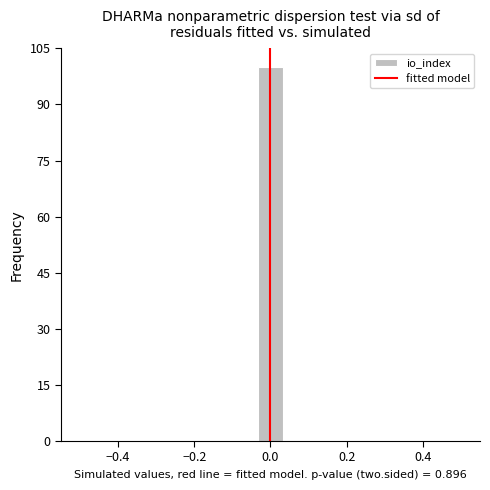

Read against the x-axis, roughly where is the centre of the tallest bar?

0.00